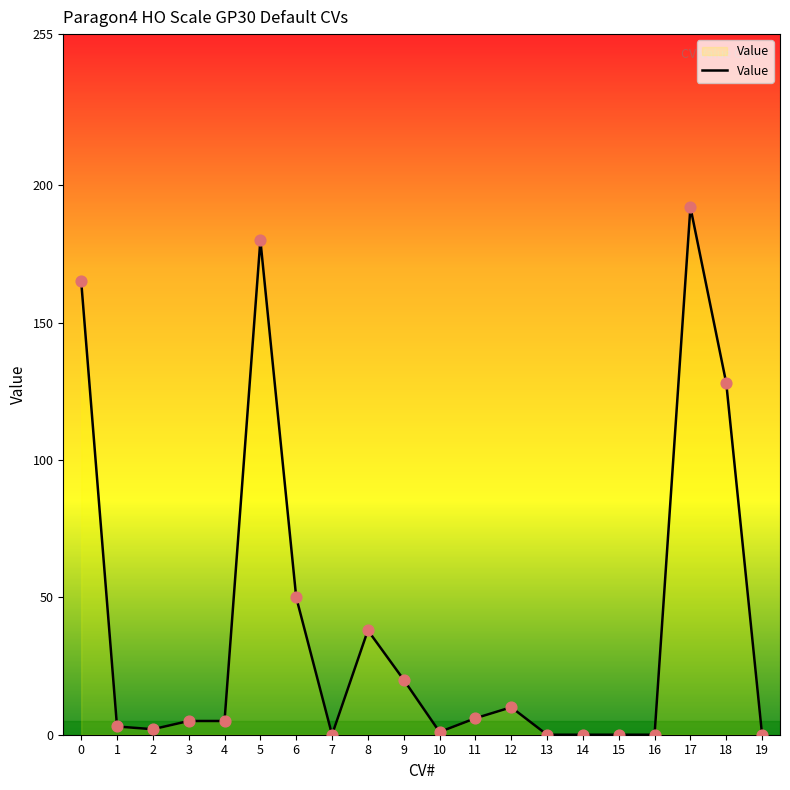

What is the change in value from 10 to 14?

-1